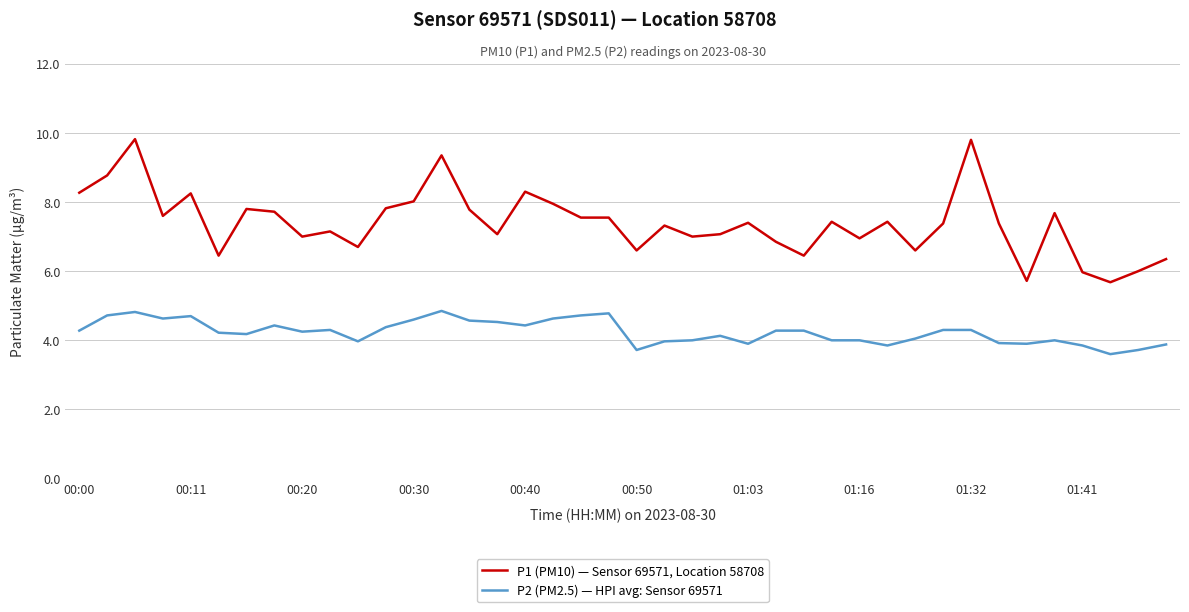

Which series has the widest spread of values?

P1 (PM10) — Sensor 69571, Location 58708